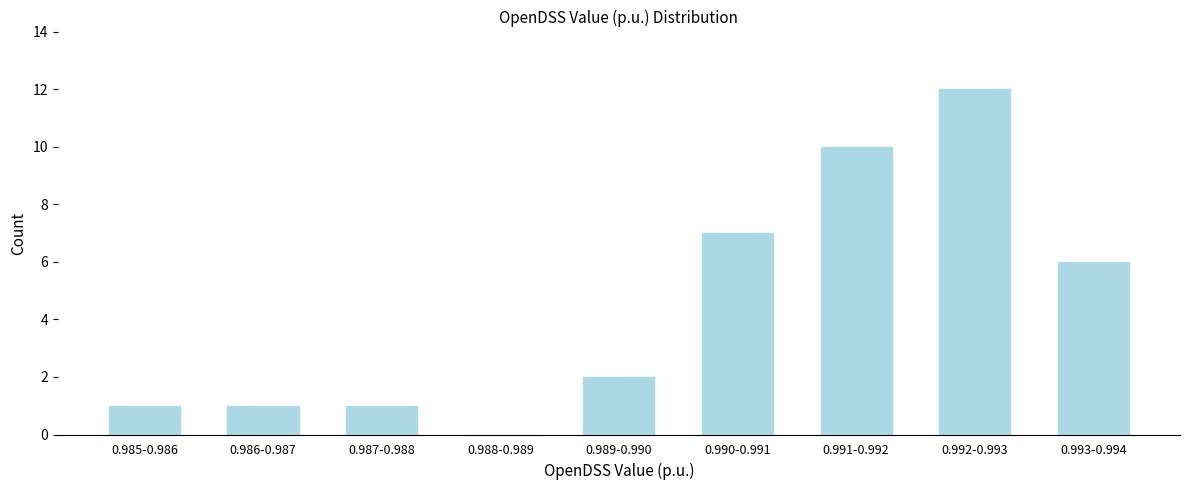

Reading left to right, what are all the values shown in this chart?

0.985-0.986=1	0.986-0.987=1	0.987-0.988=1	0.988-0.989=0	0.989-0.990=2	0.990-0.991=7	0.991-0.992=10	0.992-0.993=12	0.993-0.994=6